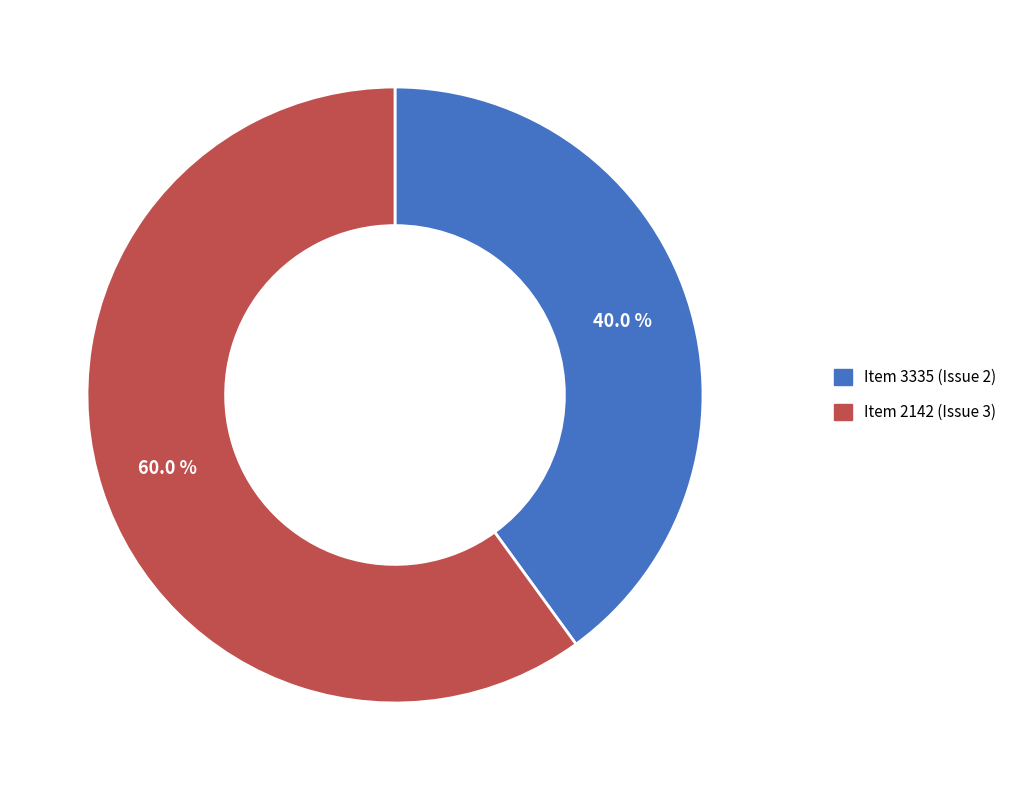

Which category has the biggest portion of the pie?

Item 2142 (Issue 3)